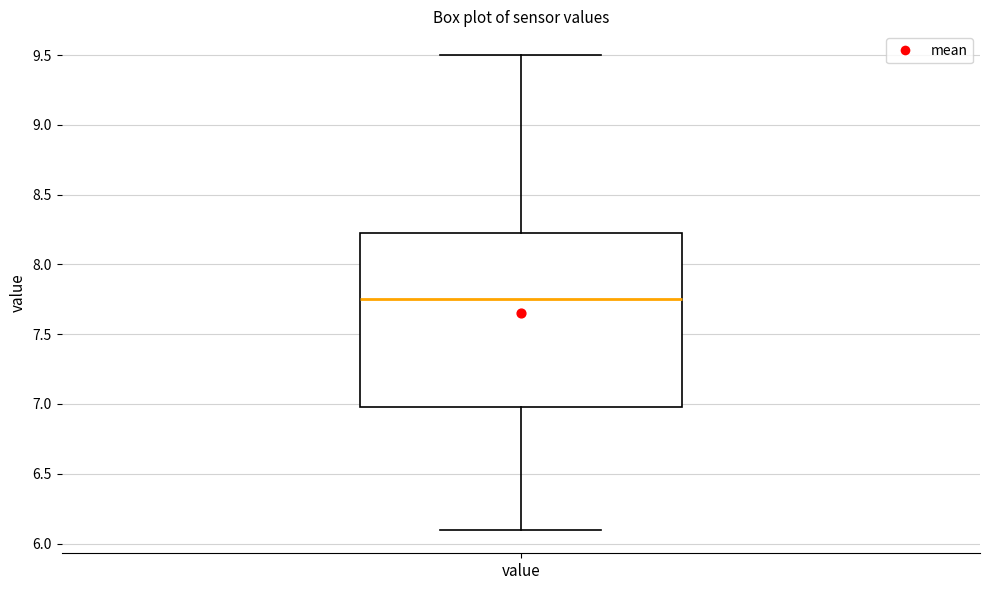

Where is the lower edge of the box for value on the y-axis? The values are not printed on the chart, so give them approximately, as read against the axis.

7.00